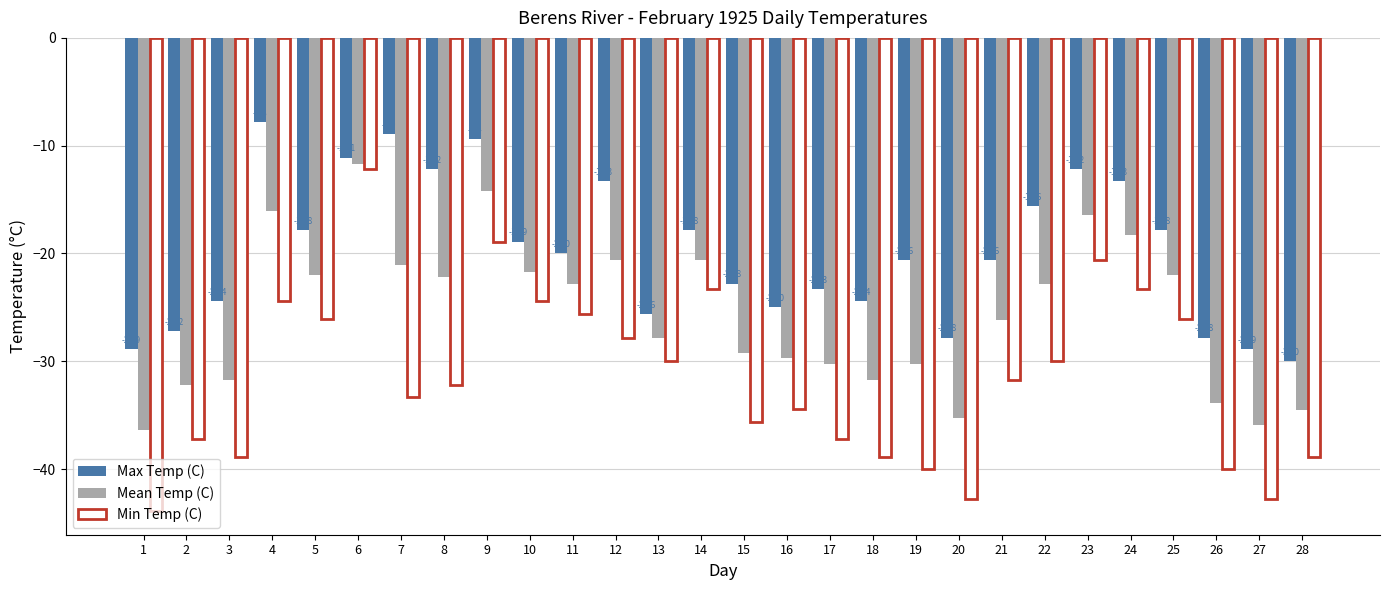

Does the chart contain any negative values?

Yes